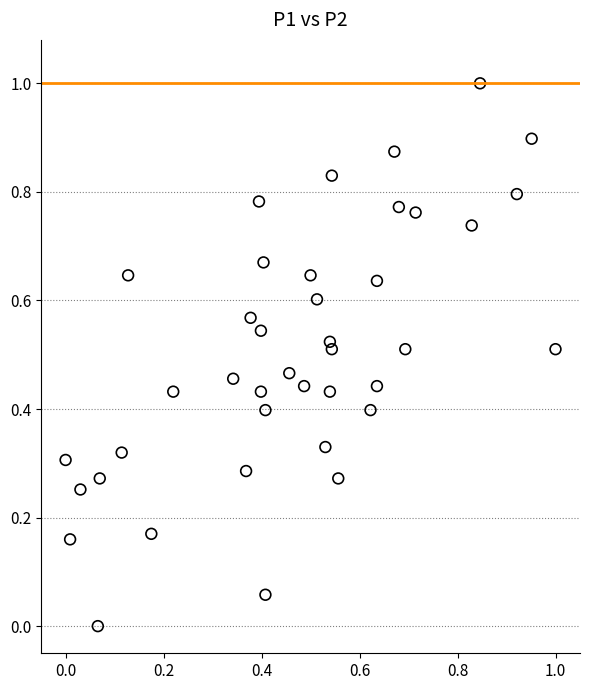

What is the range of Y values (max minus min)?

1.0